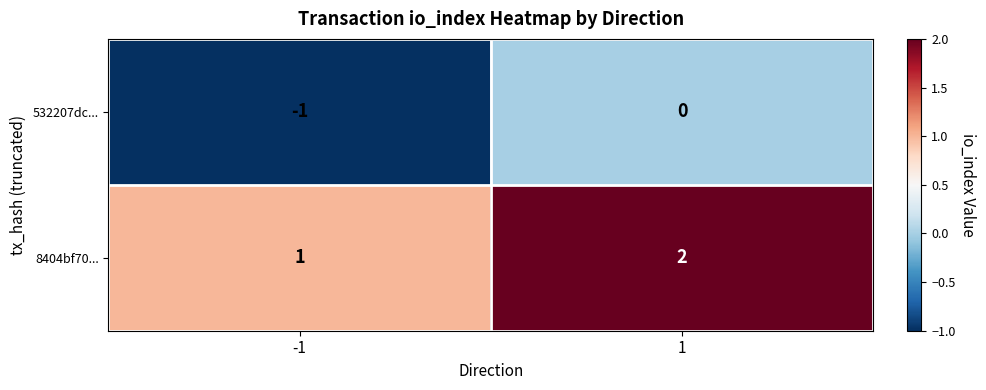

How many categories are shown in the chart?

2